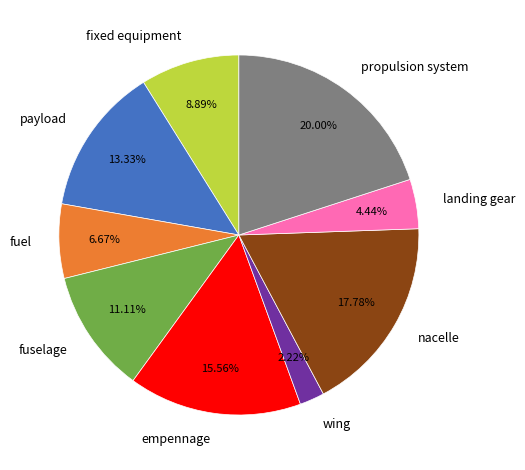

Rank the categories by value from highest to lowest.

propulsion system, nacelle, empennage, payload, fuselage, fixed equipment, fuel, landing gear, wing